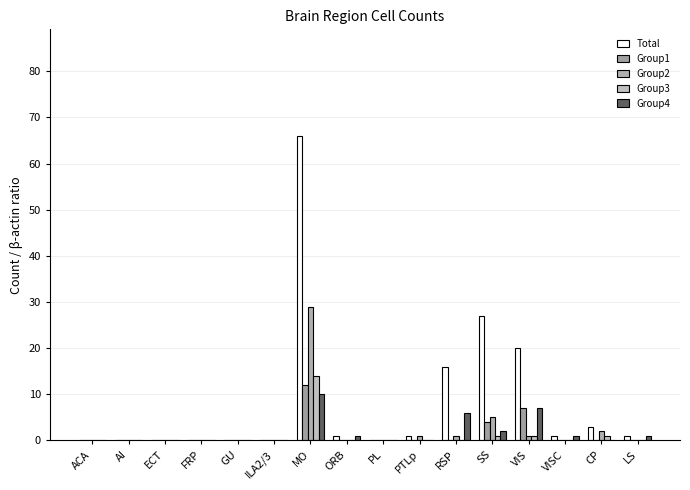

At LS, list the series in order from smallest to largest.

Group1, Group2, Group3, Total, Group4